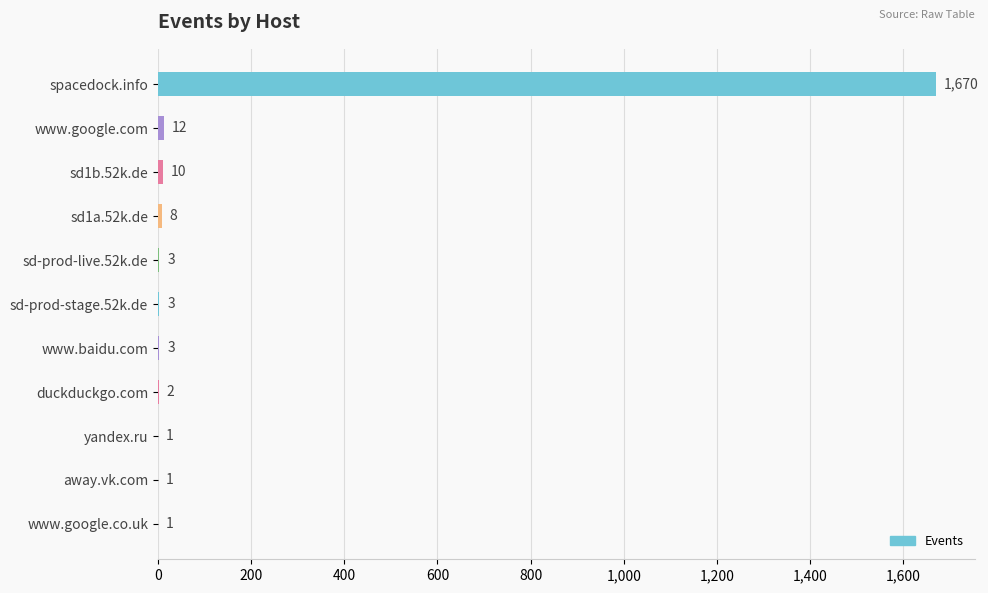

What is the change in value from www.google.com to www.google.co.uk?

-11